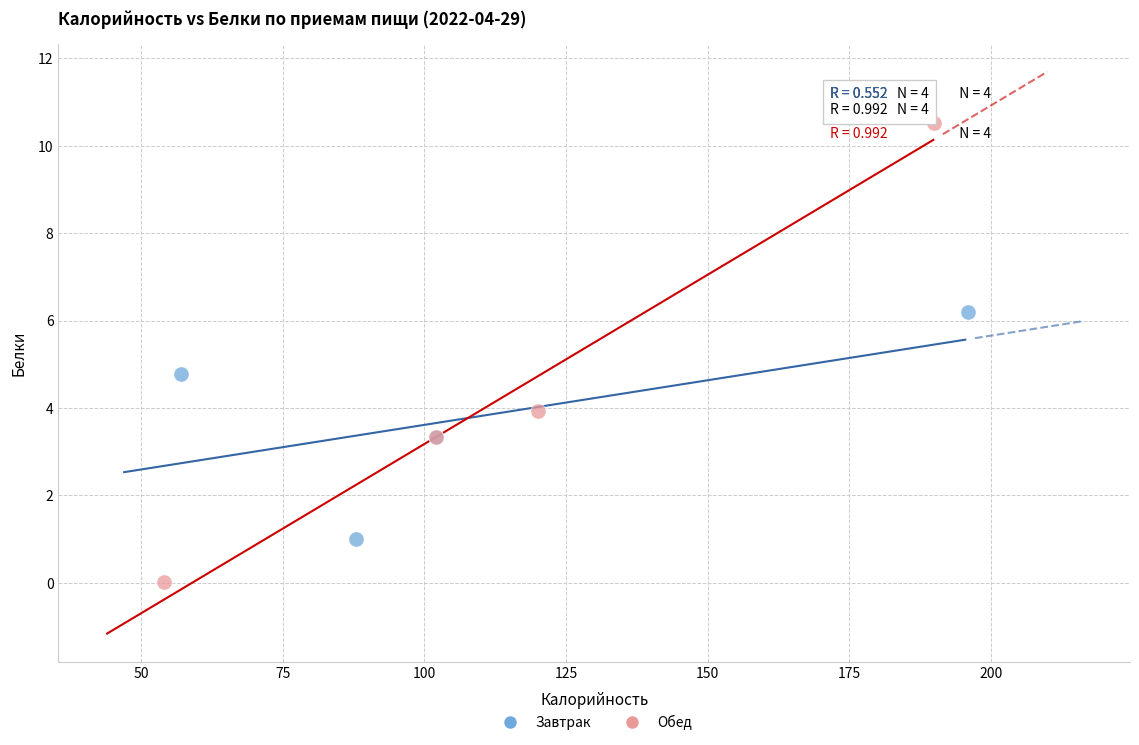

Which series reaches the maximum Y coordinate?

Обед